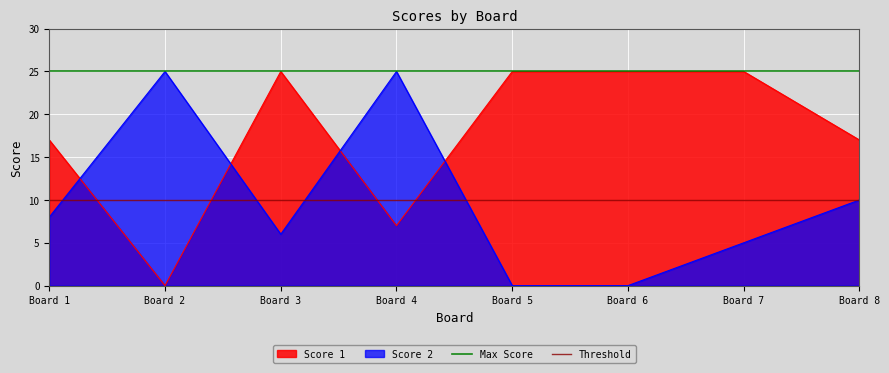

The Score 2 series shows 10 at Board 8. True or false?

True